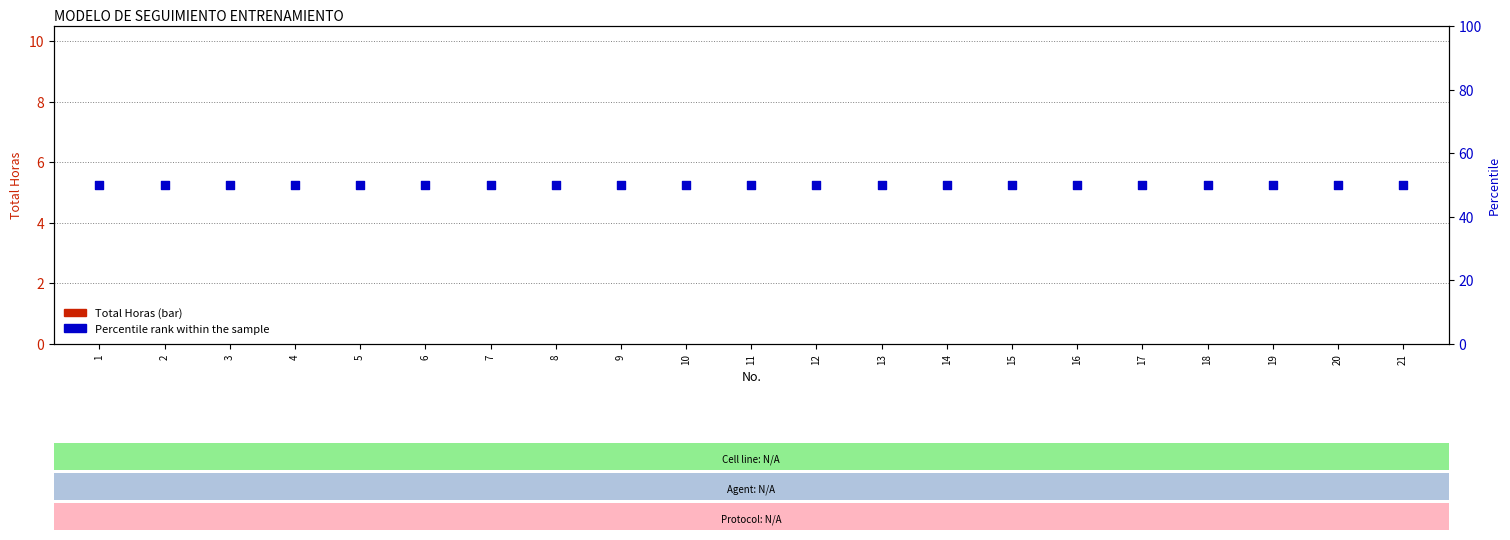

Which series has the largest Y range (max minus min)?

Total Horas